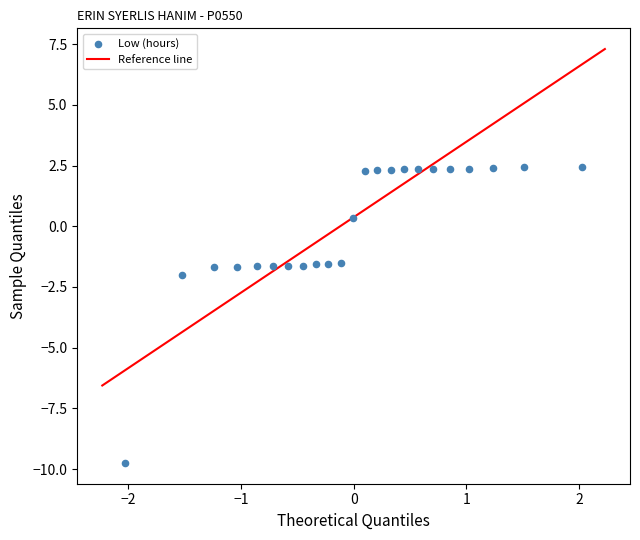

What Y value in the scatter plot is closest to -3?

-2.0